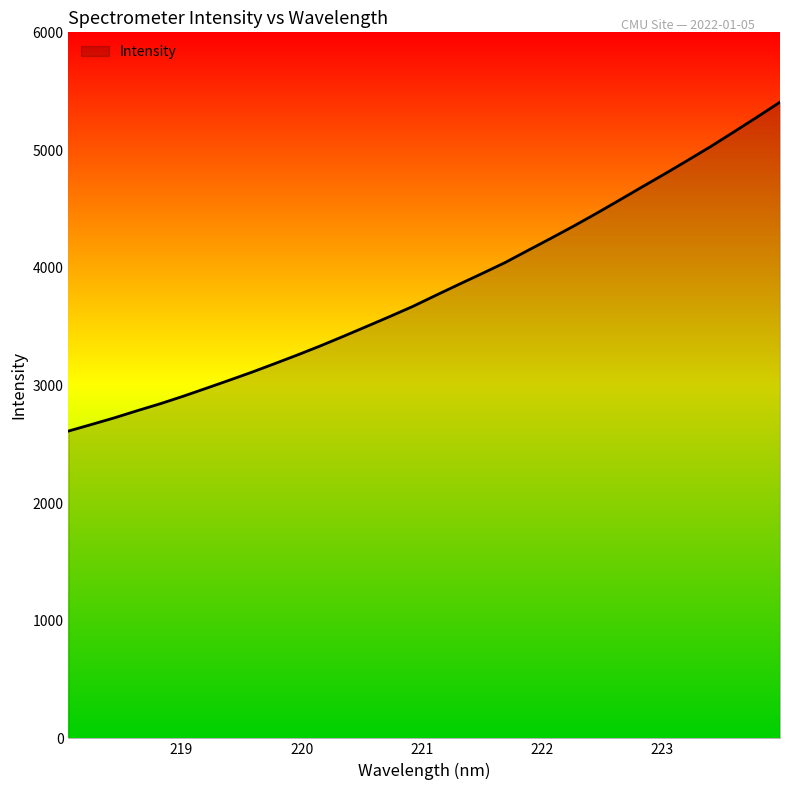

What is the difference between the maximum and minimum values?

2795.6